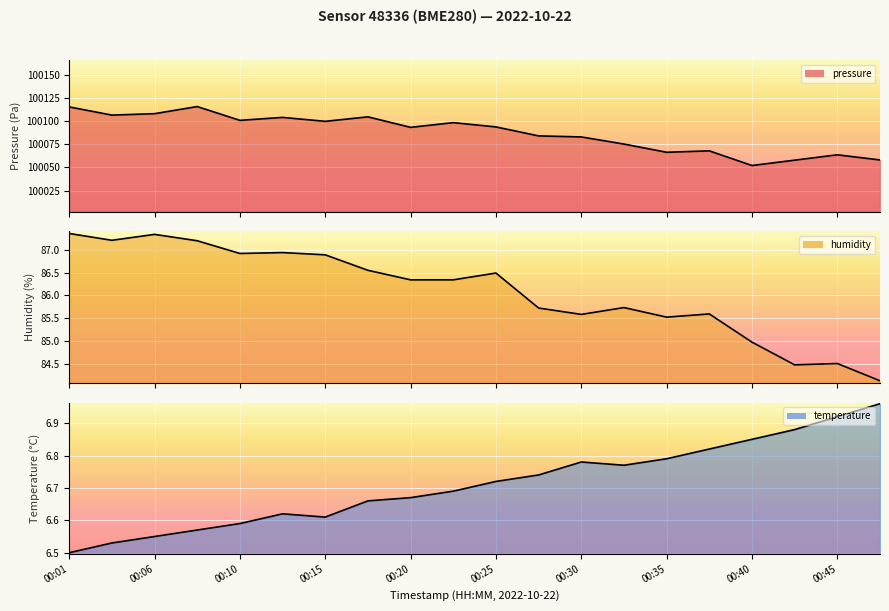

What are all the series names shown in the legend?

pressure line, humidity line, temperature line